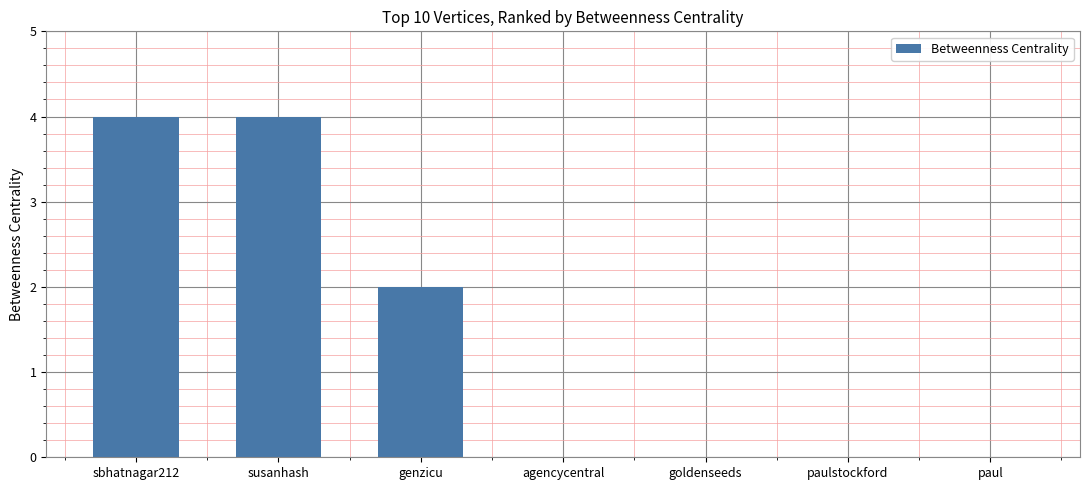

Reading left to right, list all the values displayed in this chart.

4	4	2	0	0	0	0